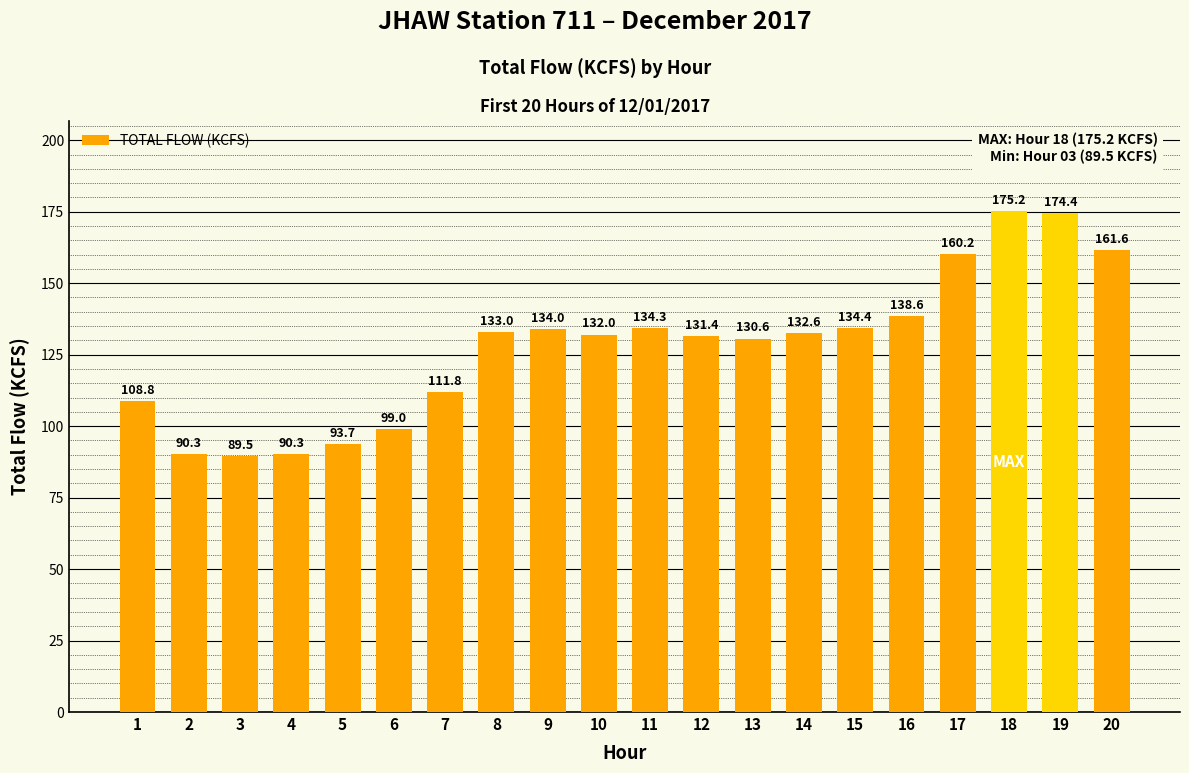

What is the average value?

127.8